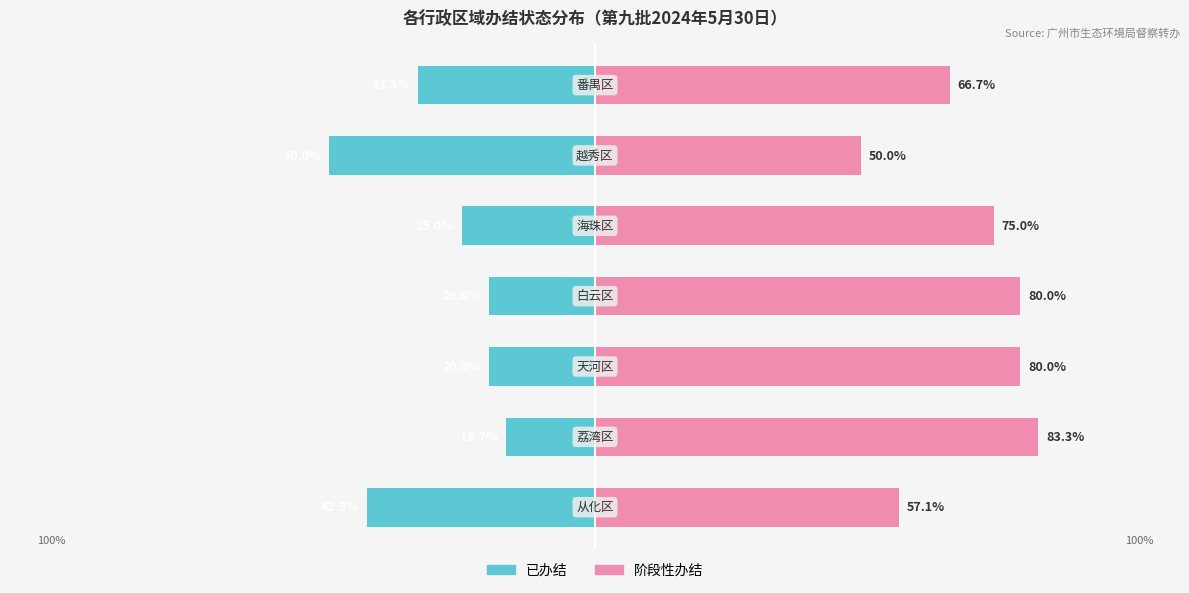

Rank the series at 3 from lowest to highest value.

已办结, 阶段性办结